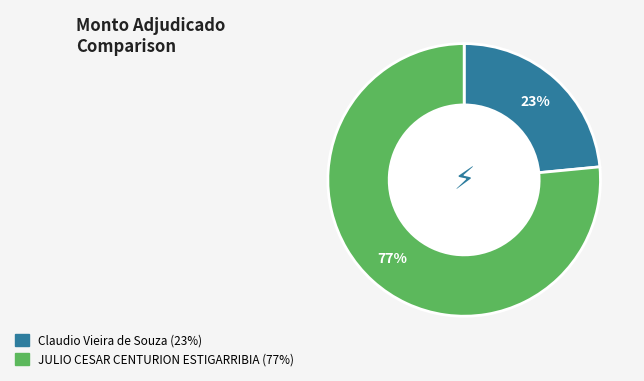

Which has a higher value, JULIO CESAR CENTURION ESTIGARRIBIA or Claudio Vieira de Souza?

JULIO CESAR CENTURION ESTIGARRIBIA